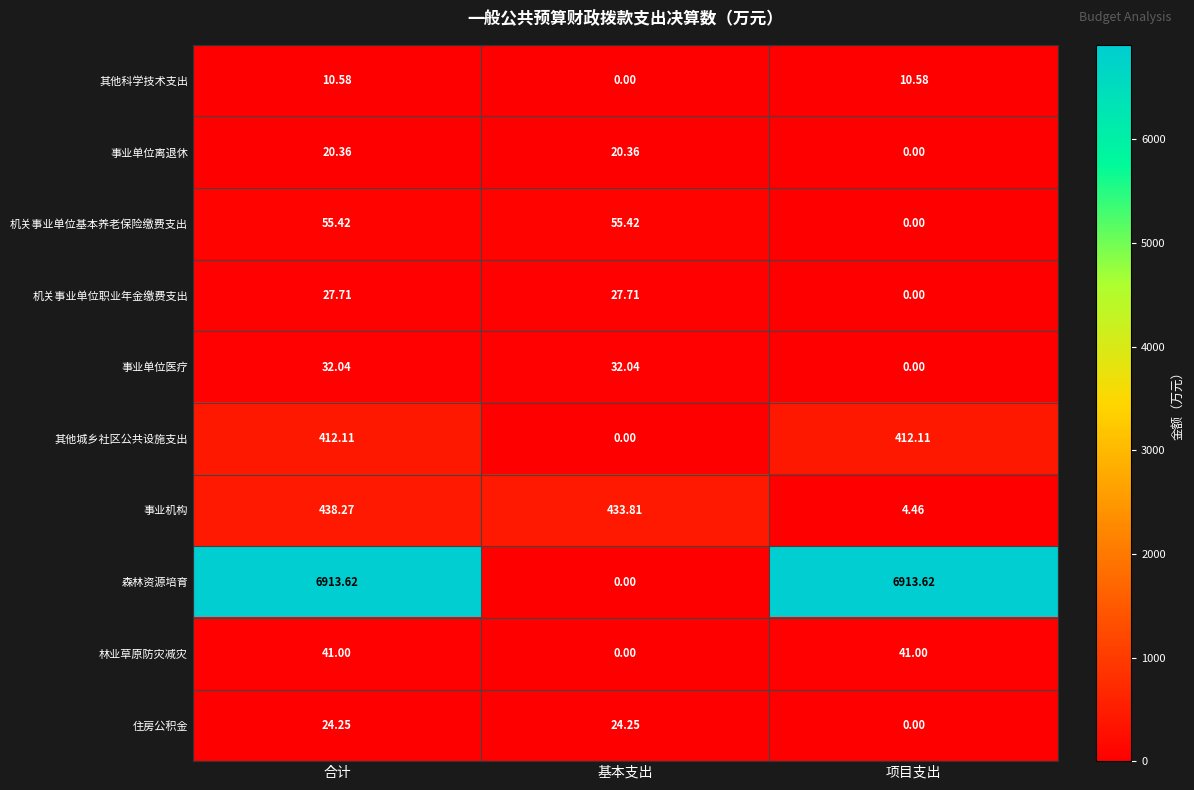

Which series changed the most between 合计 and 基本支出?

森林资源培育